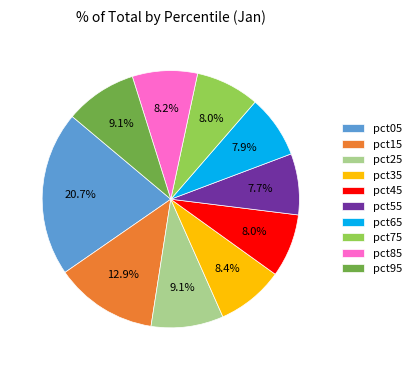

Does pct05 account for over 50% of the chart?

No